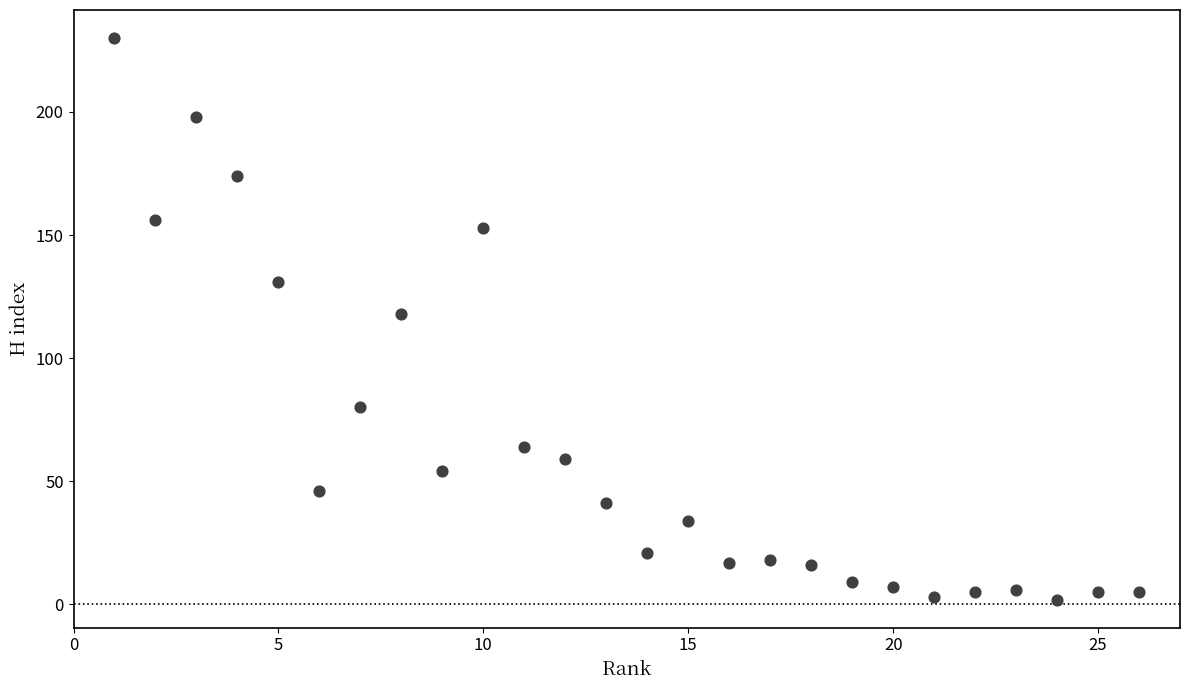

What is the range of Y values (max minus min)?

228